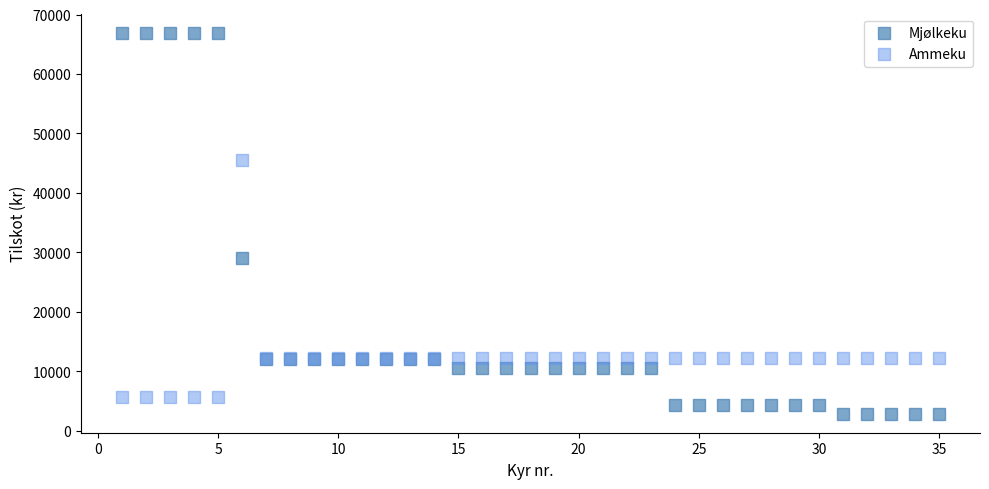

Which series contains the highest Y value?

Mjølkeku